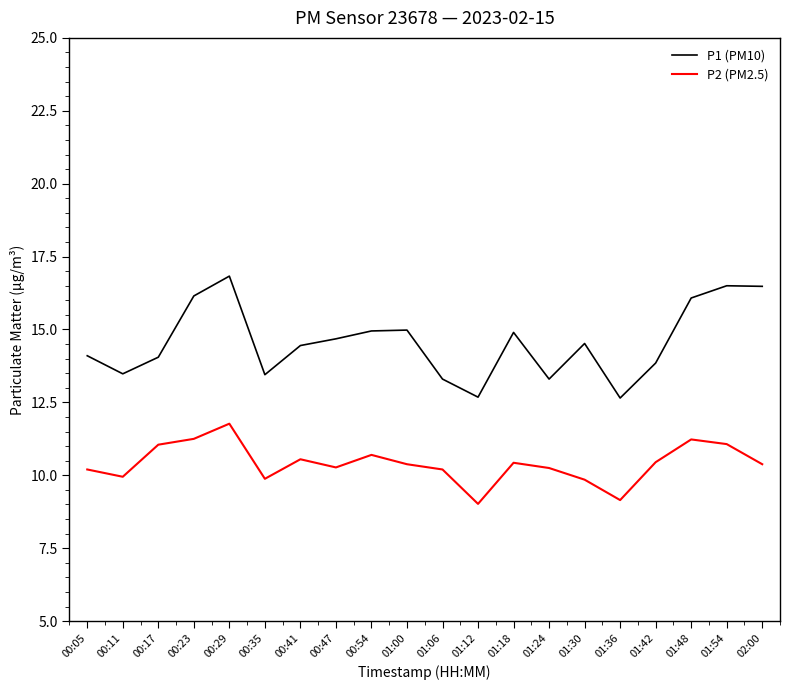

How many lines are shown in the chart?

2